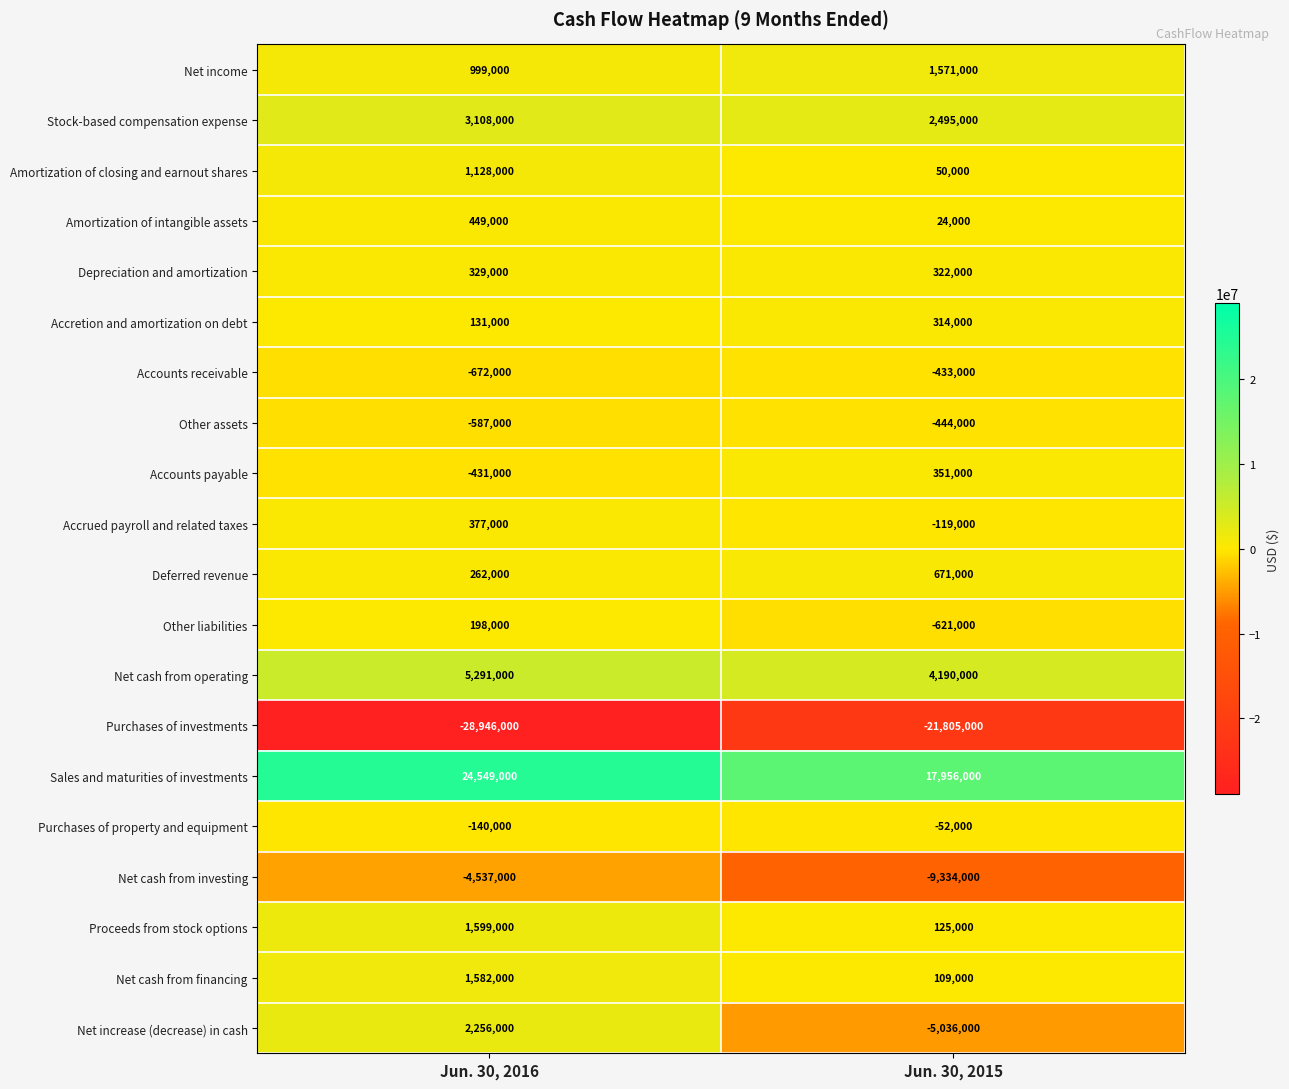

What is the sum of the Purchases of property and equipment values at Jun. 30, 2015 and Jun. 30, 2016?

-192000